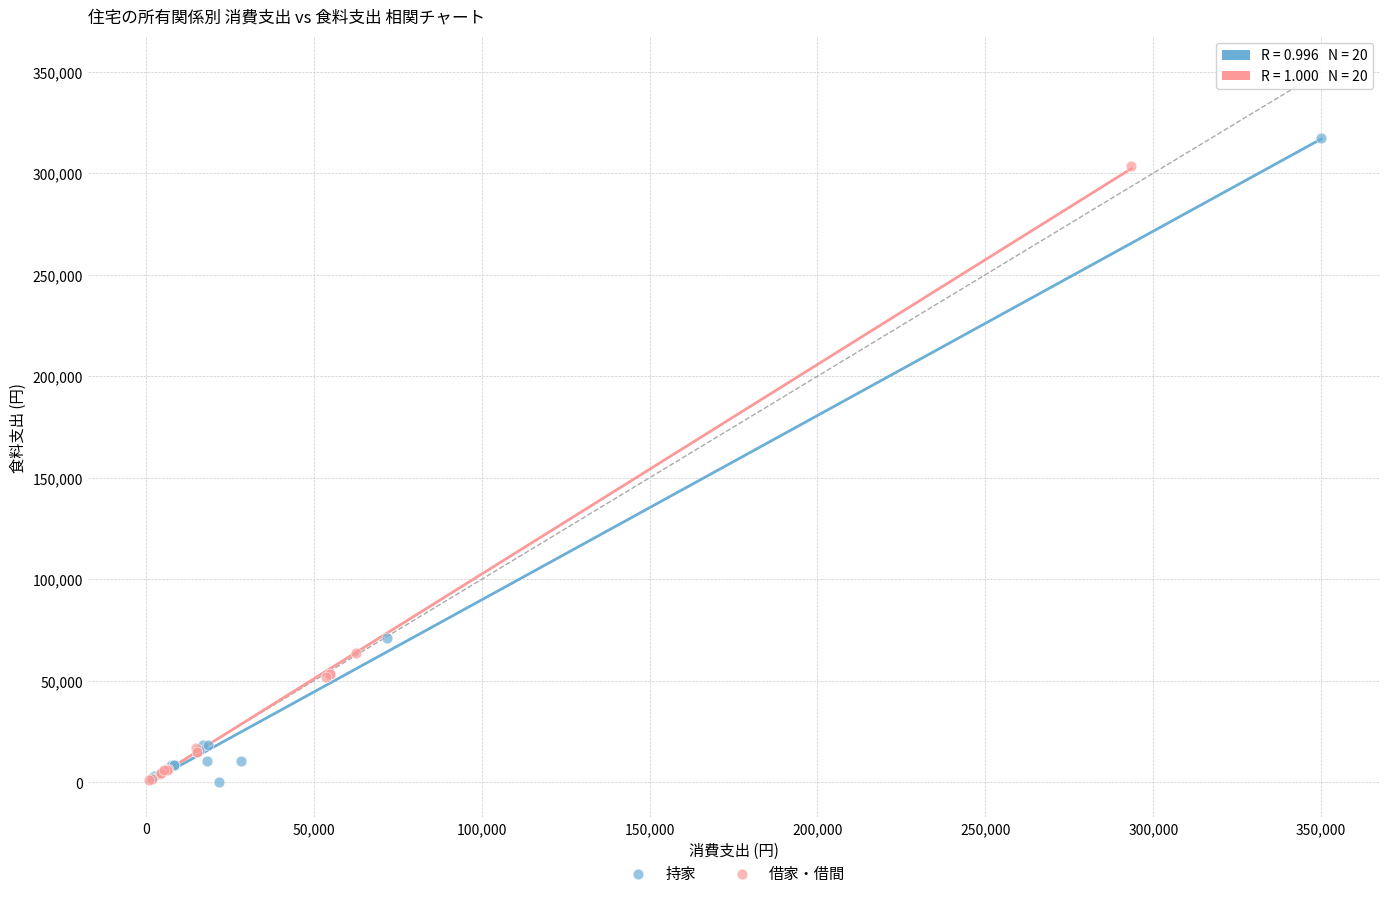

Which series has the largest Y range (max minus min)?

持家